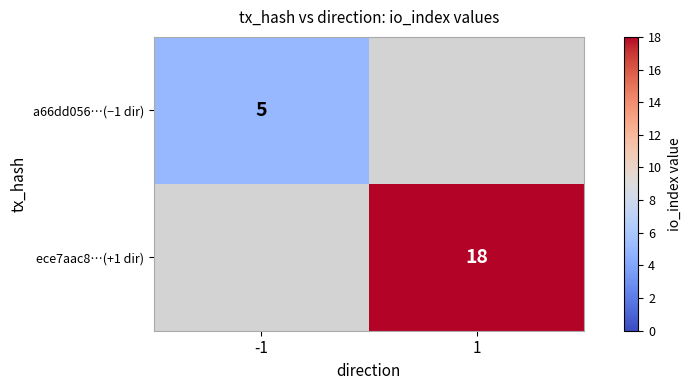

The a66dd056…(−1 dir) series shows 2 at -1. True or false?

False